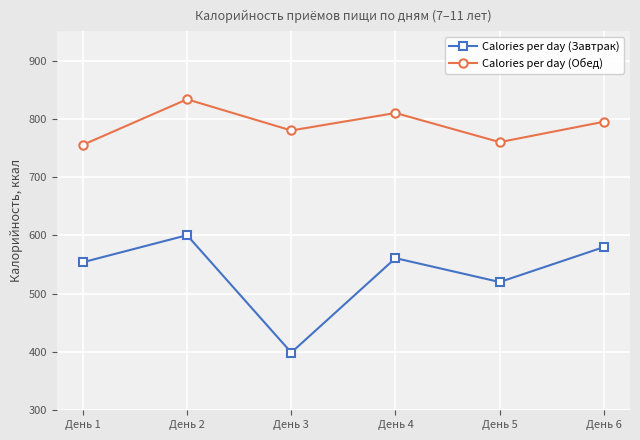

Does the chart have visible grid lines?

Yes